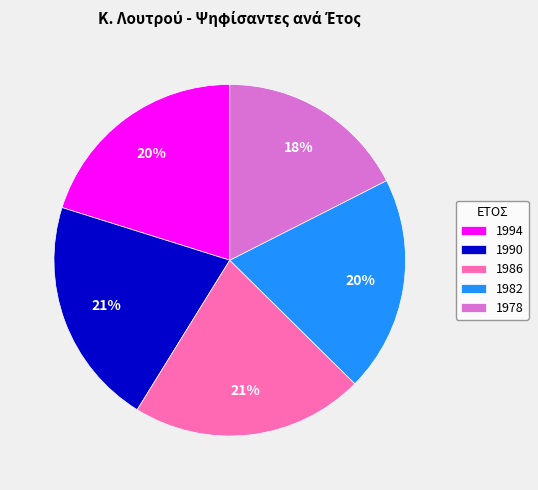

Approximately how many times larger is the value at 1990 compared to 1982?

1.1